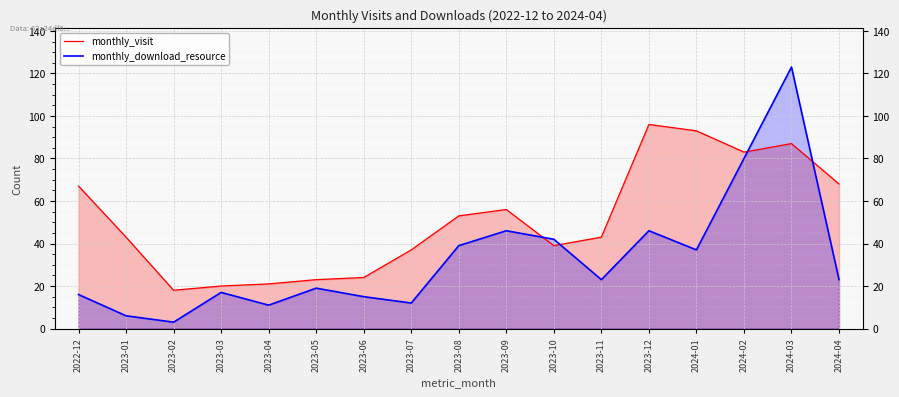

How many interior local valleys does the monthly_download_resource series have?

5